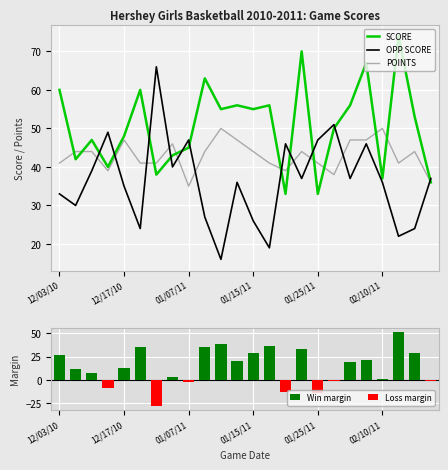

Is it true that SCORE equals 74 at 02/12/11?

True